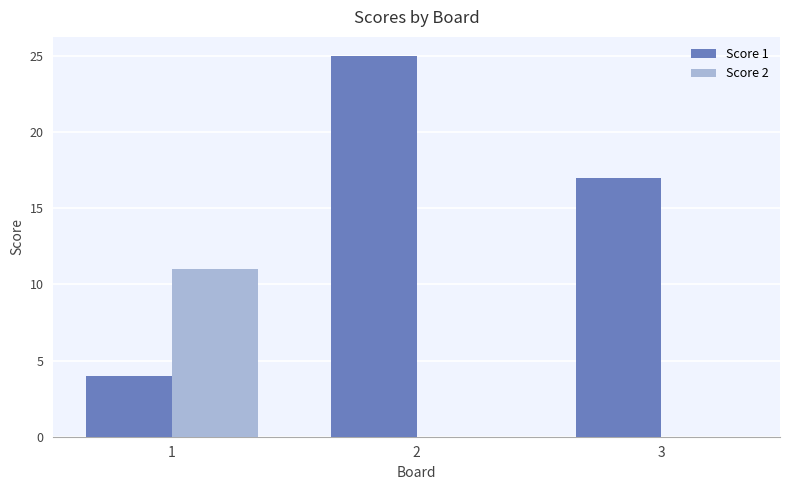

Is it true that Score 2 equals 7 at 2?

False